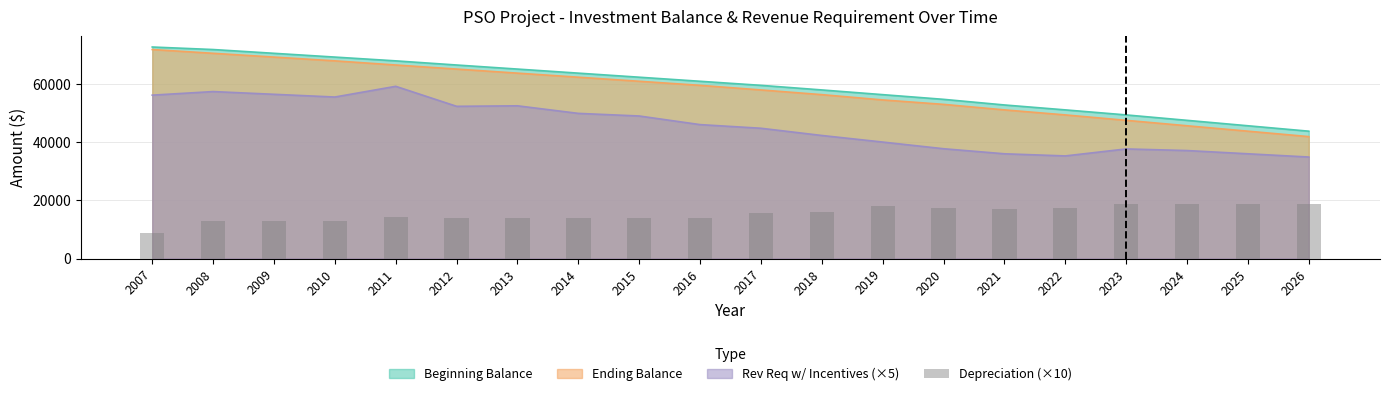

List the labels in order of value, largest first.

2023, 2024, 2025, 2026, 2019, 2020, 2022, 2021, 2018, 2017, 2011, 2012, 2013, 2014, 2015, 2016, 2008, 2009, 2010, 2007